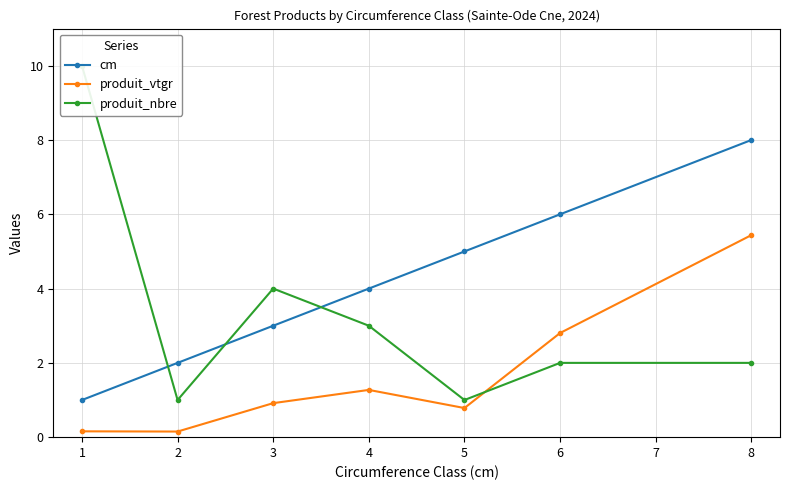

Is it true that cm equals 2.6 at 1?

False